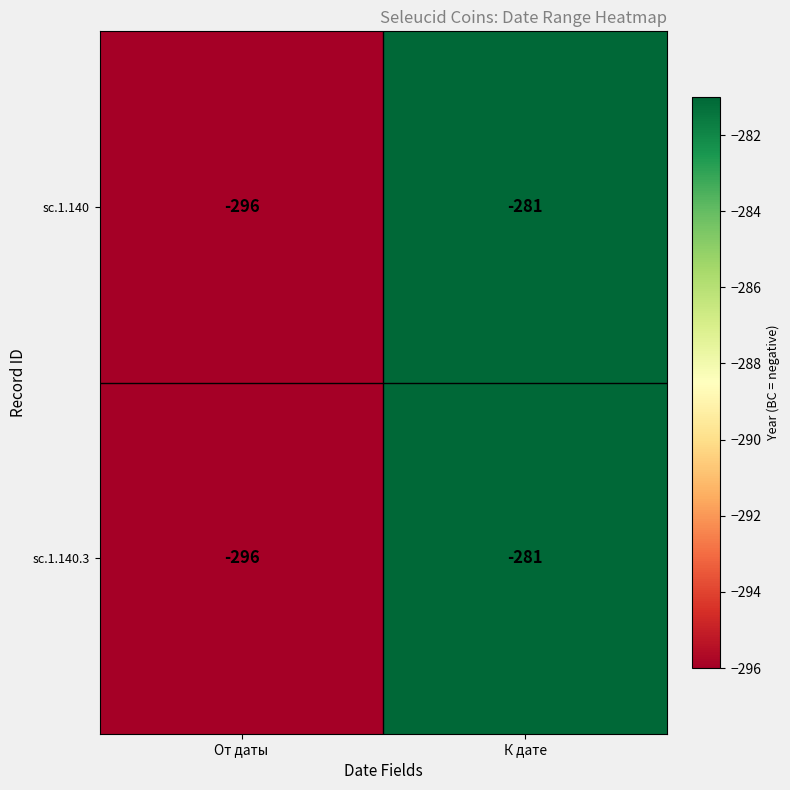

What is the average value of the sc.1.140 series?

-288